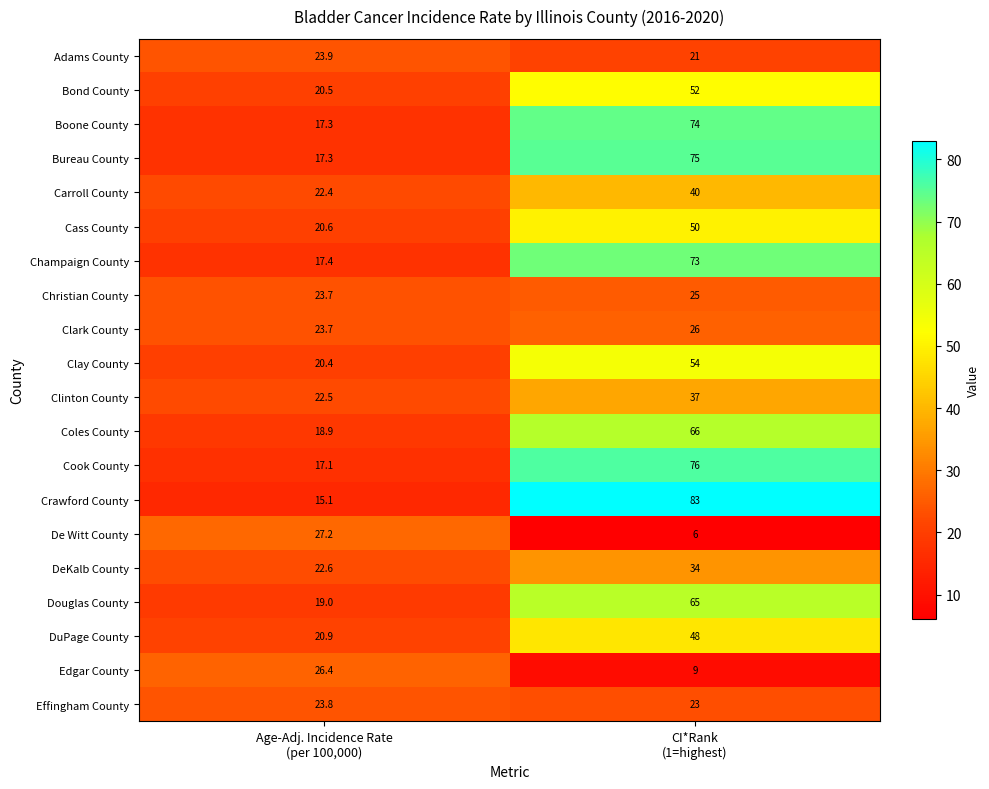

Which series has the largest total across all categories?

Crawford County